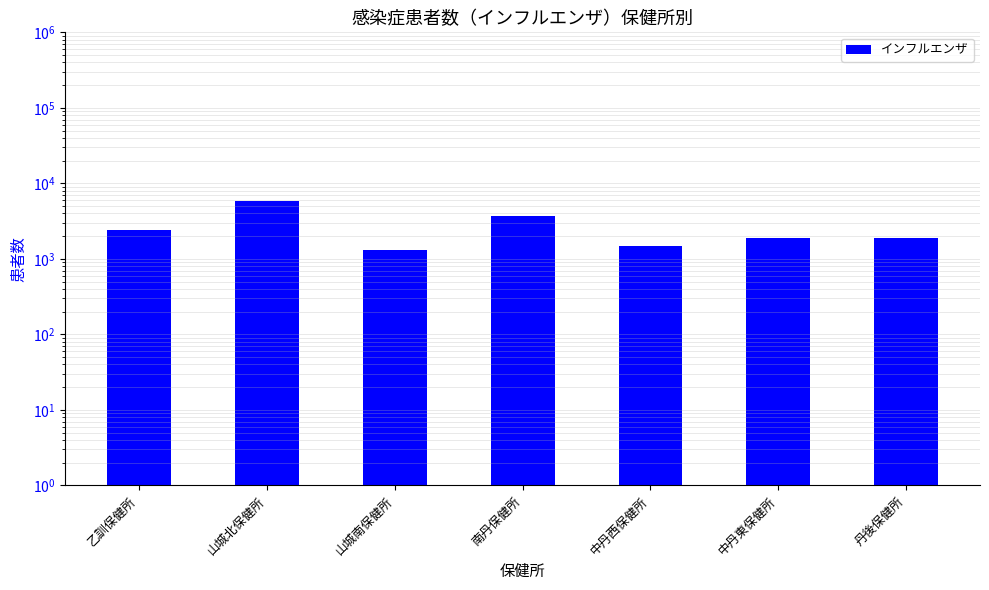

Is it true that the value at 中丹東保健所 is 2546?

False